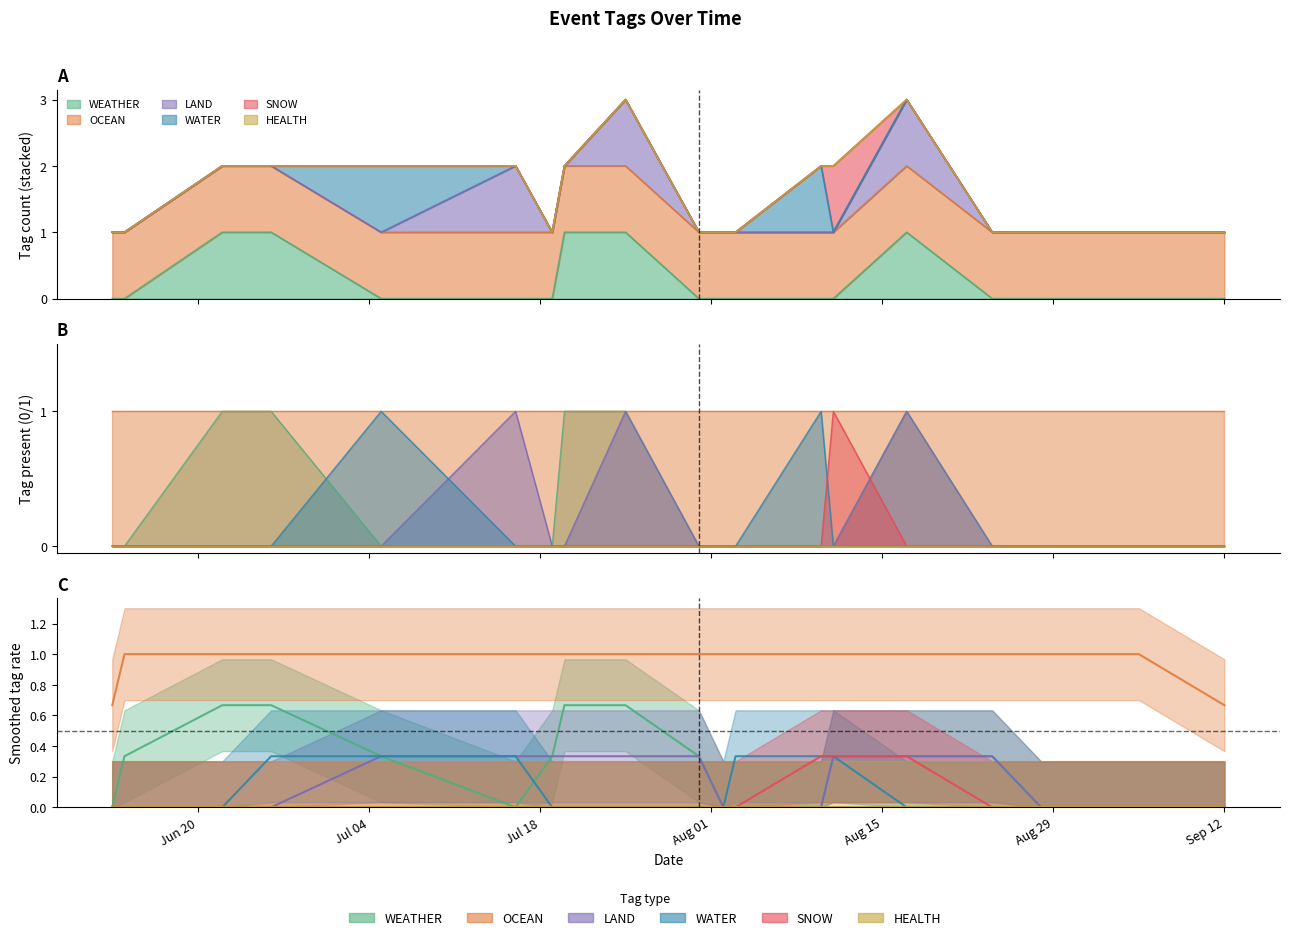

True or false: LAND has a value of 0 at 2023-08-10.

True